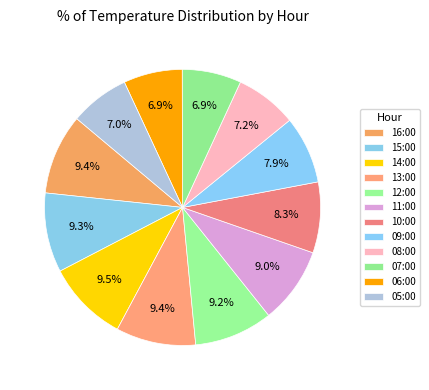

True or false: 16:00 accounts for 3% of the total.

False